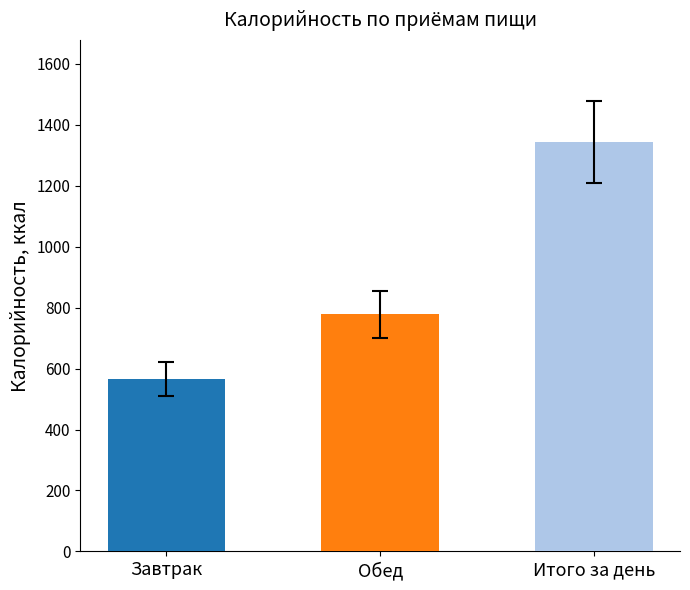

How many bars are there in total?

3